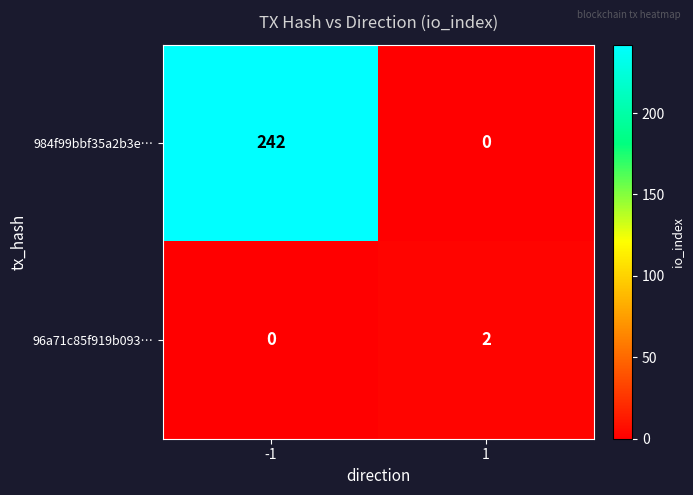

The 984f99bbf35a2b3e… series shows 372 at -1. True or false?

False